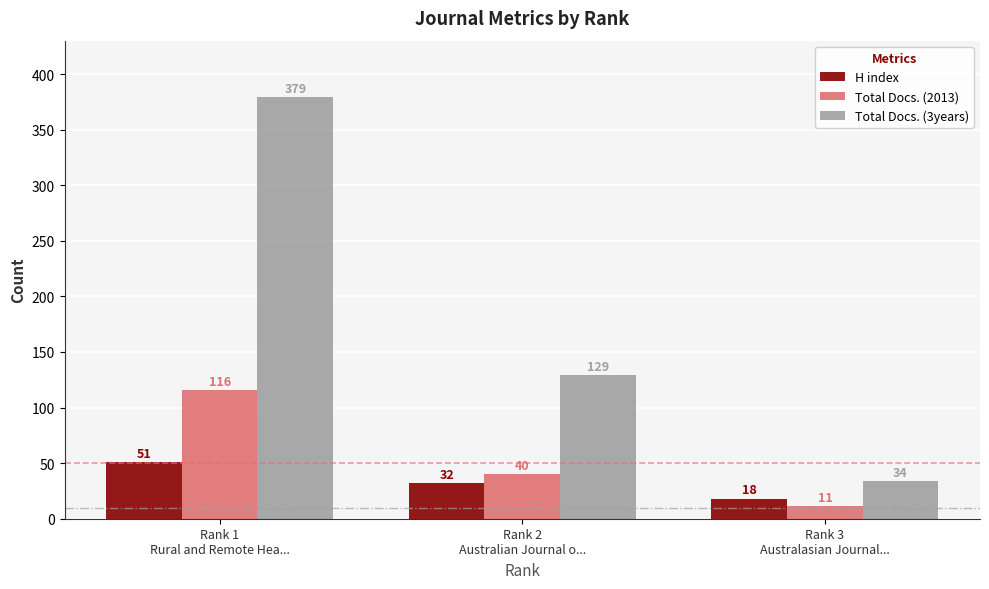

Which series has the largest total across all categories?

Total Docs. (3years)